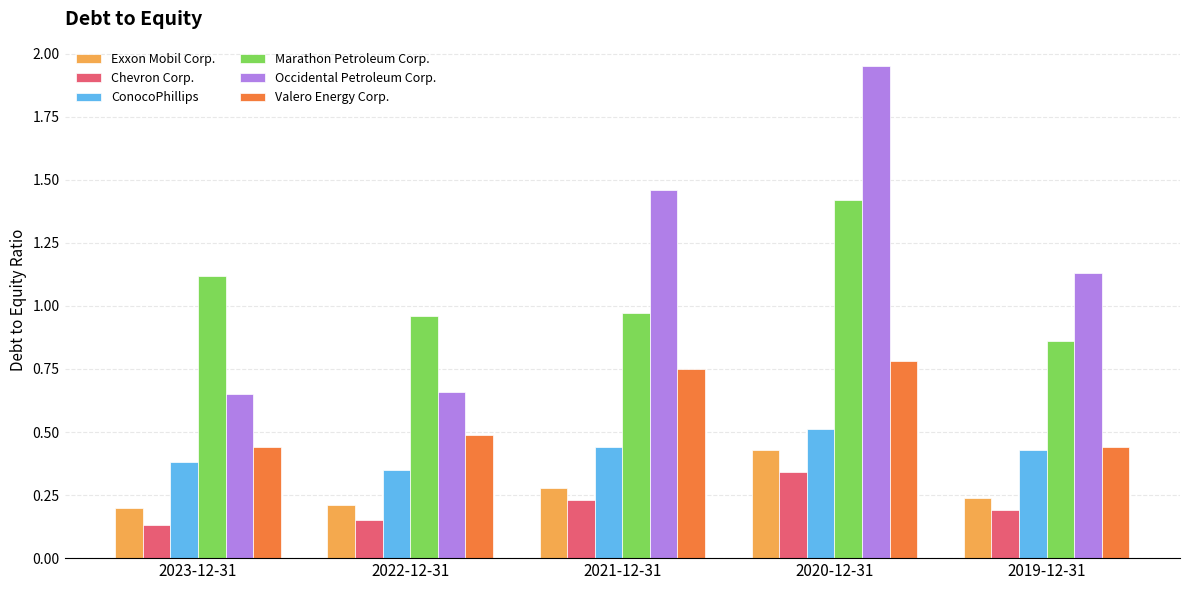

How many ConocoPhillips values are between 0 and 1?

5